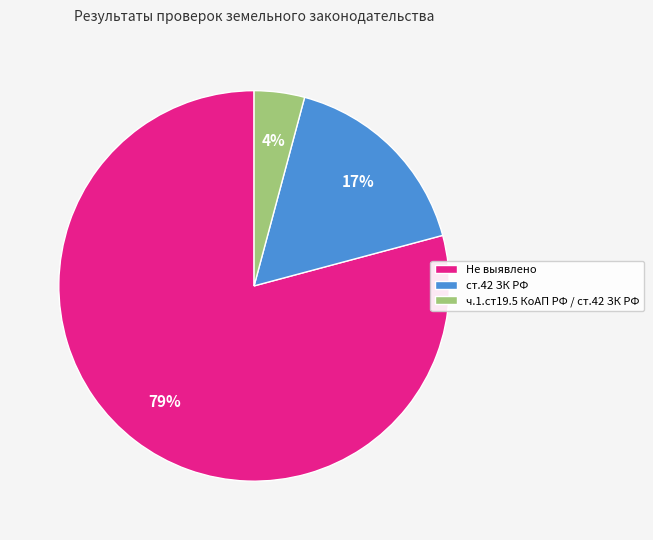

Which slice is the largest?

Не выявлено